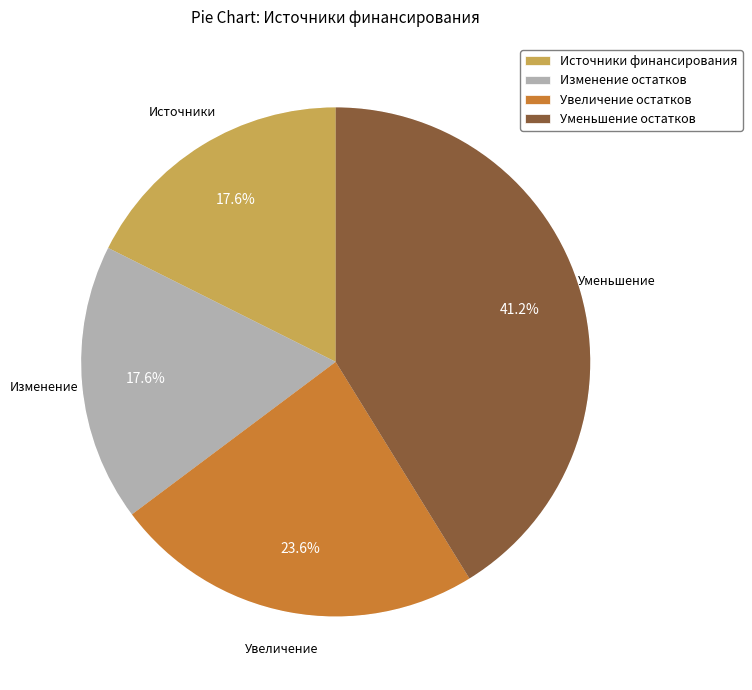

True or false: Изменение остатков средств accounts for 27% of the total.

True